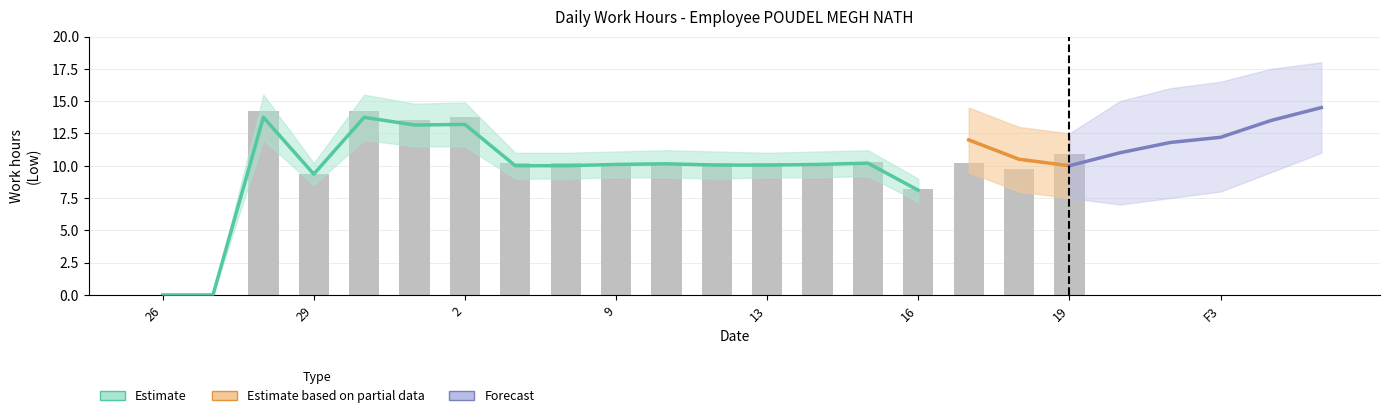

List the labels in order of value, smallest first.

26, 27, 16, 29, 18, 8, 12, 7, 13, 17, 9, 14, 10, 15, 19, 1, 2, 28, 30